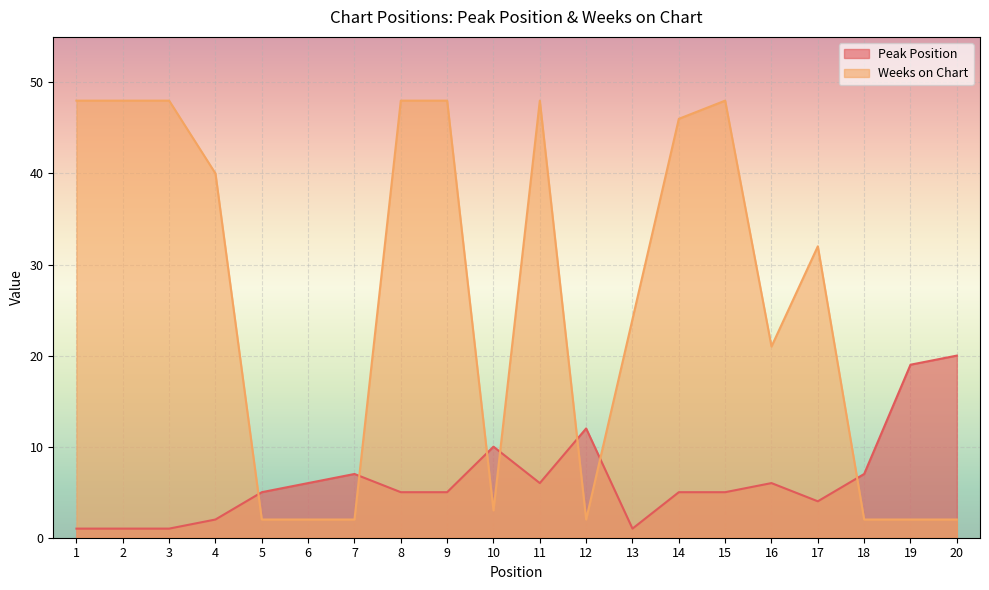

What is the difference between the second highest and minimum values in the Weeks on Chart series?

46